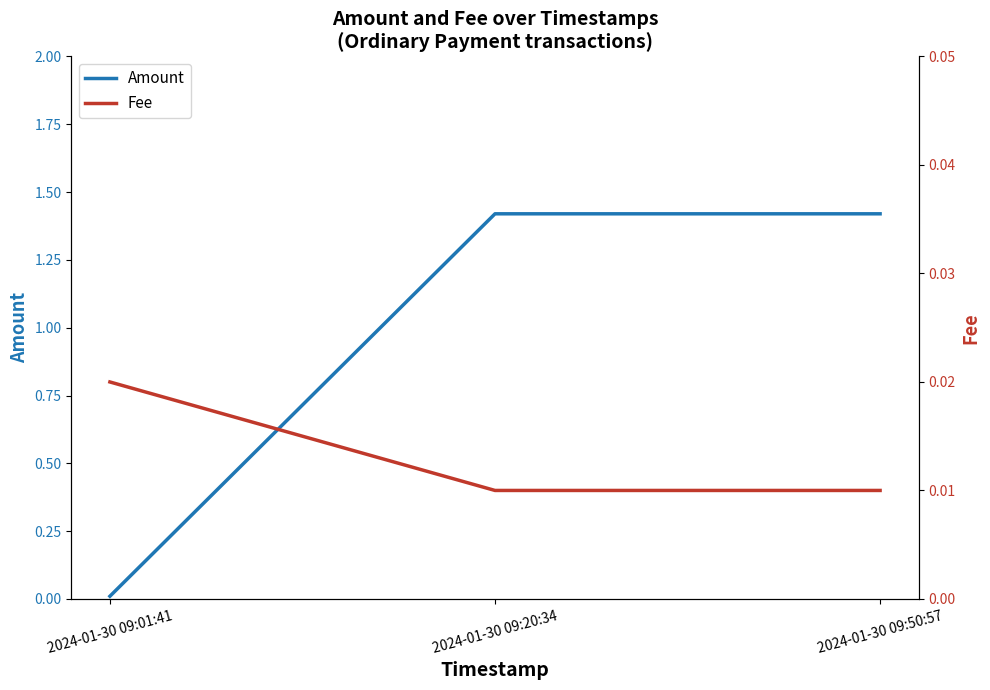

What is the total value across all series at 2024-01-30 09:50:57?

1.4